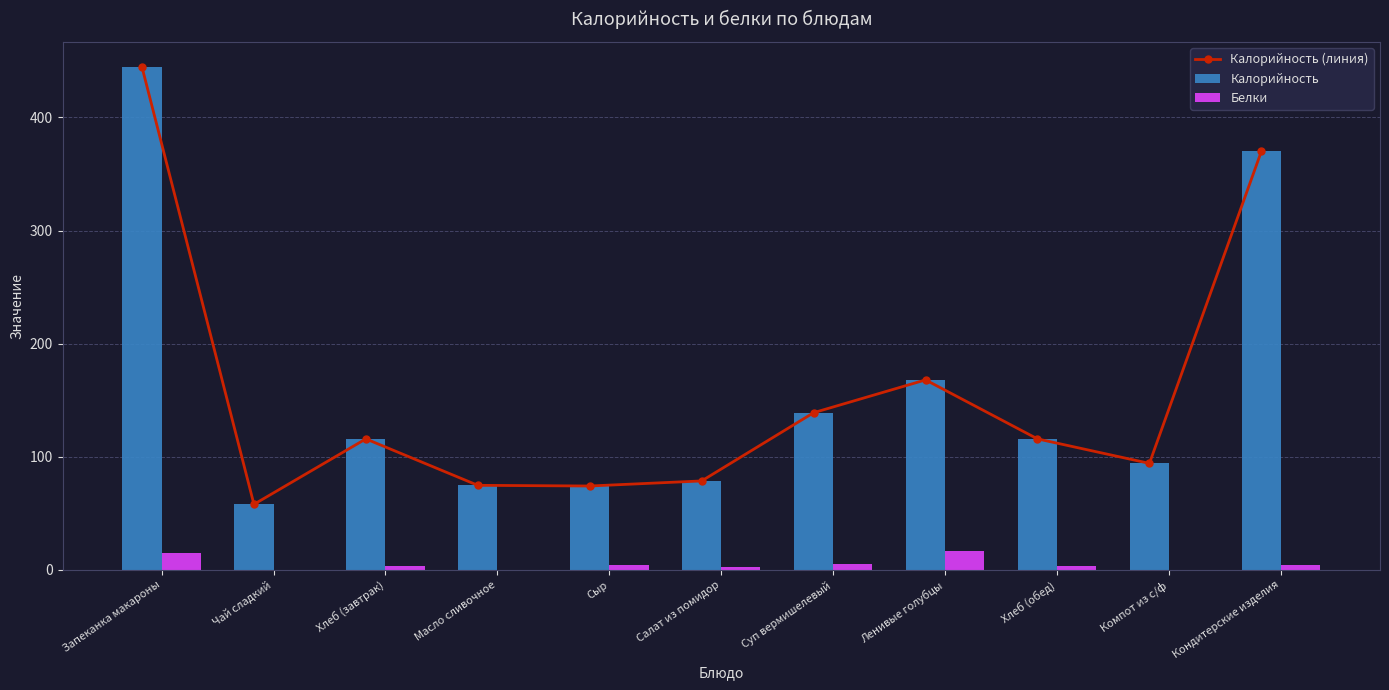

Between Хлеб (завтрак) and Масло сливочное, which is larger?

Хлеб (завтрак)